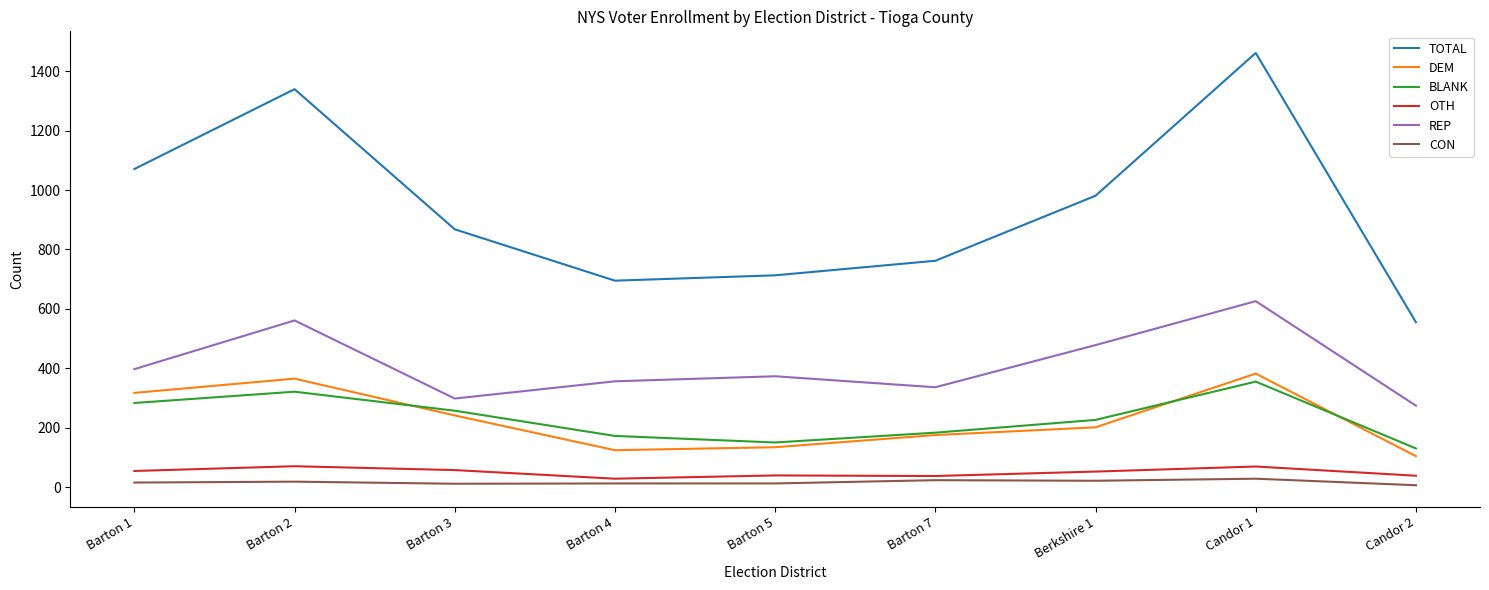

Which series has the largest total across all categories?

TOTAL